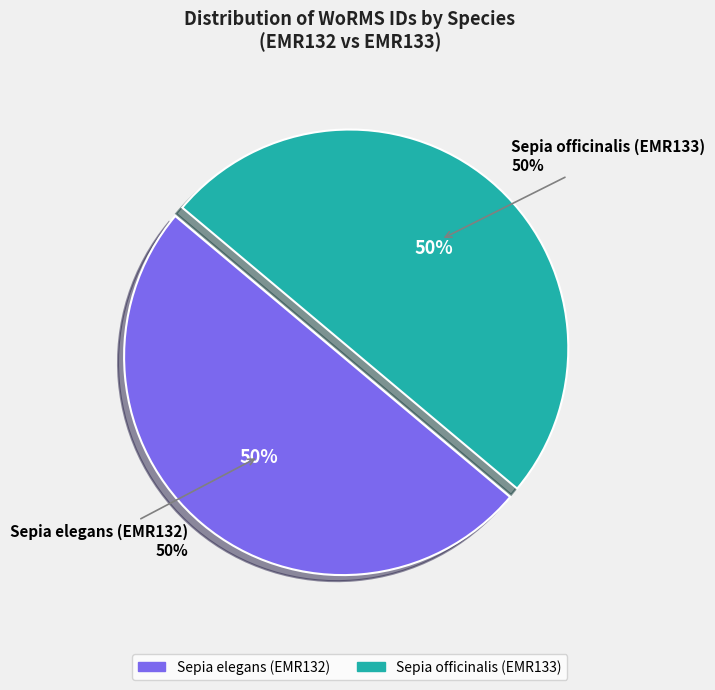

The Sepia elegans (EMR132) slice represents 50% of the pie. True or false?

True